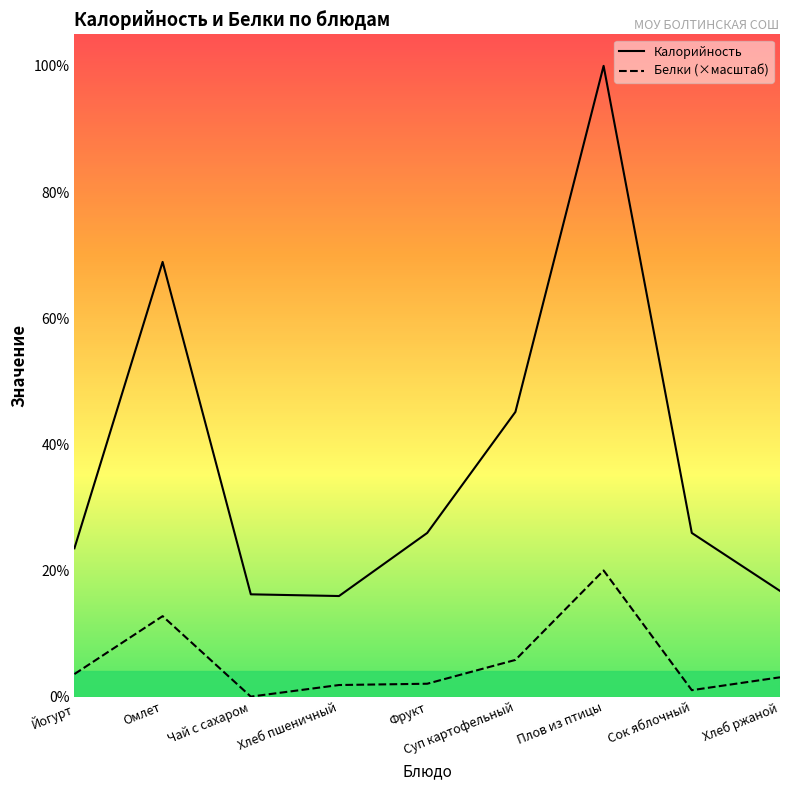

The value of Калорийность at Суп картофельный is 80.0. True or false?

False